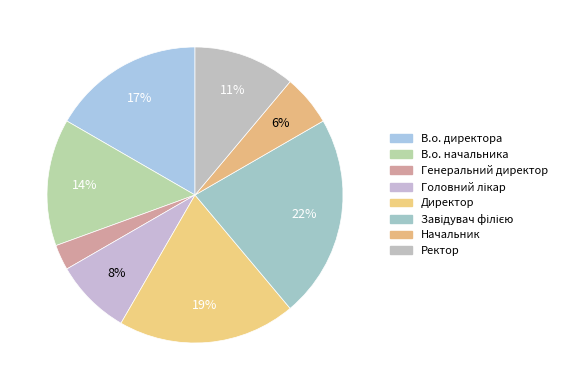

How many slices are in this pie chart?

8